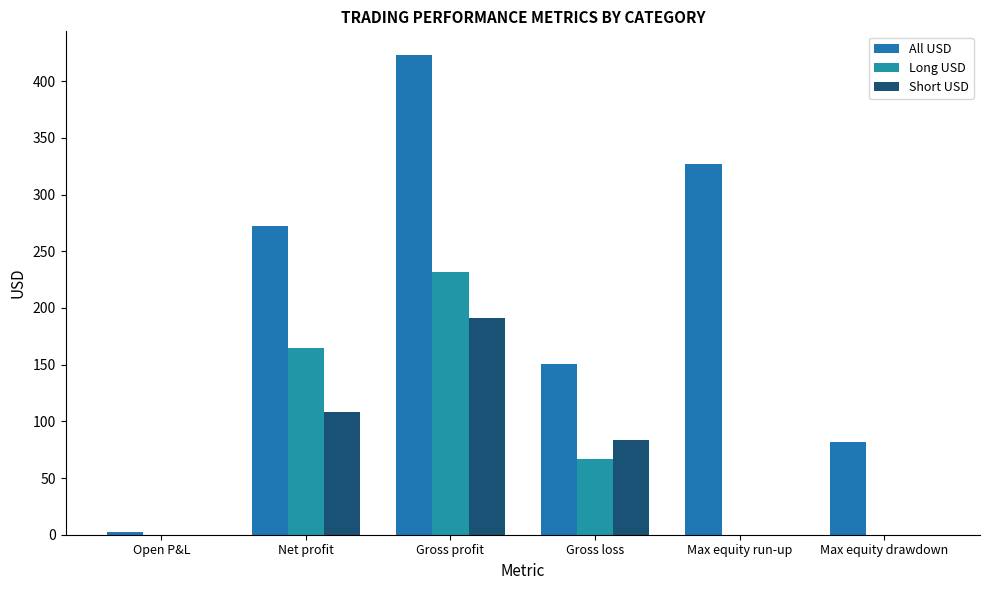

Are the bars grouped side by side (vs. stacked)?

Yes